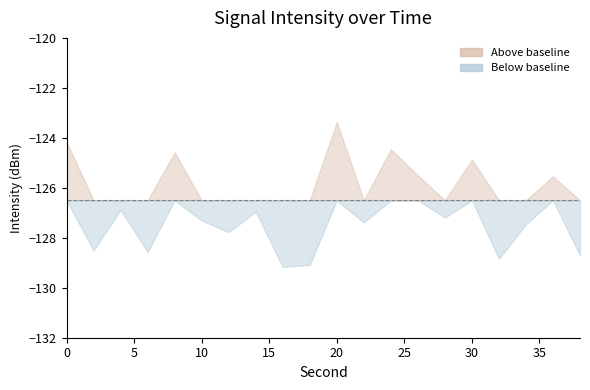

What is the sum of the values at 28 and 22?

-254.6